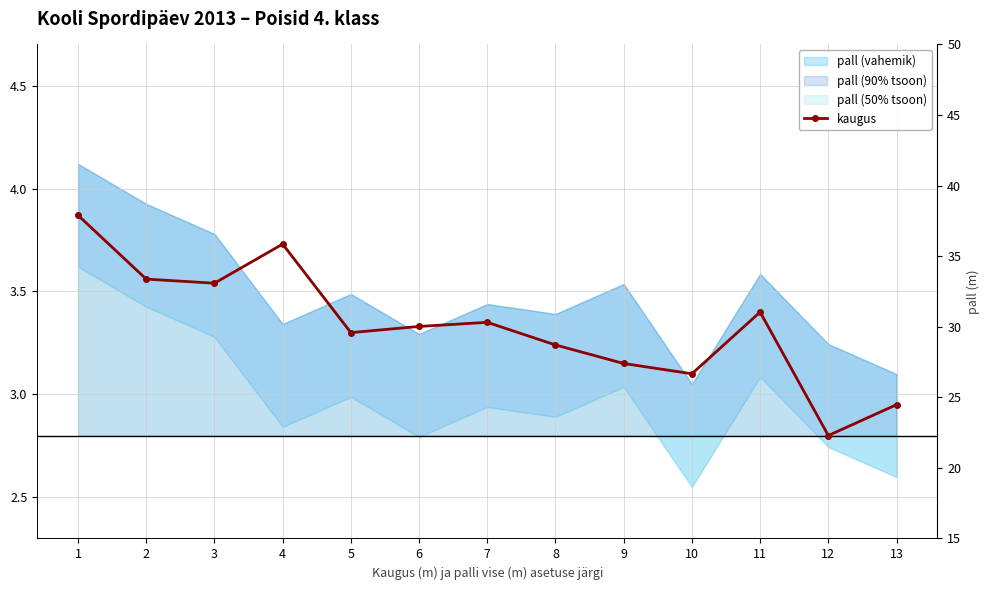

Where is the first local minimum?

3